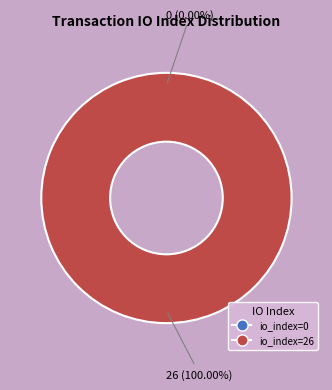

True or false: io_index_26 accounts for 99% of the total.

False